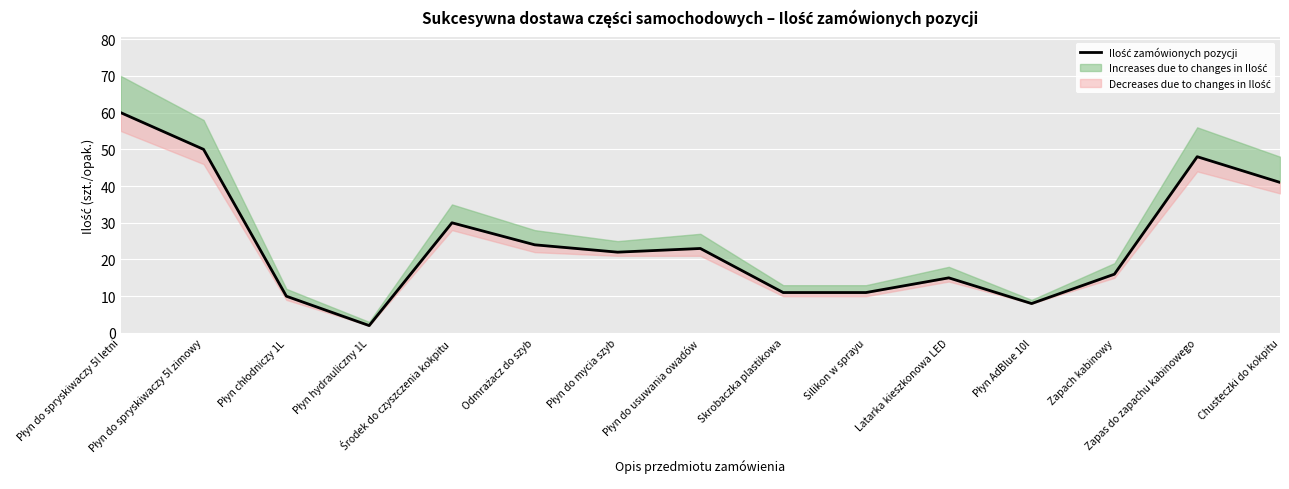

What is the average value?

25